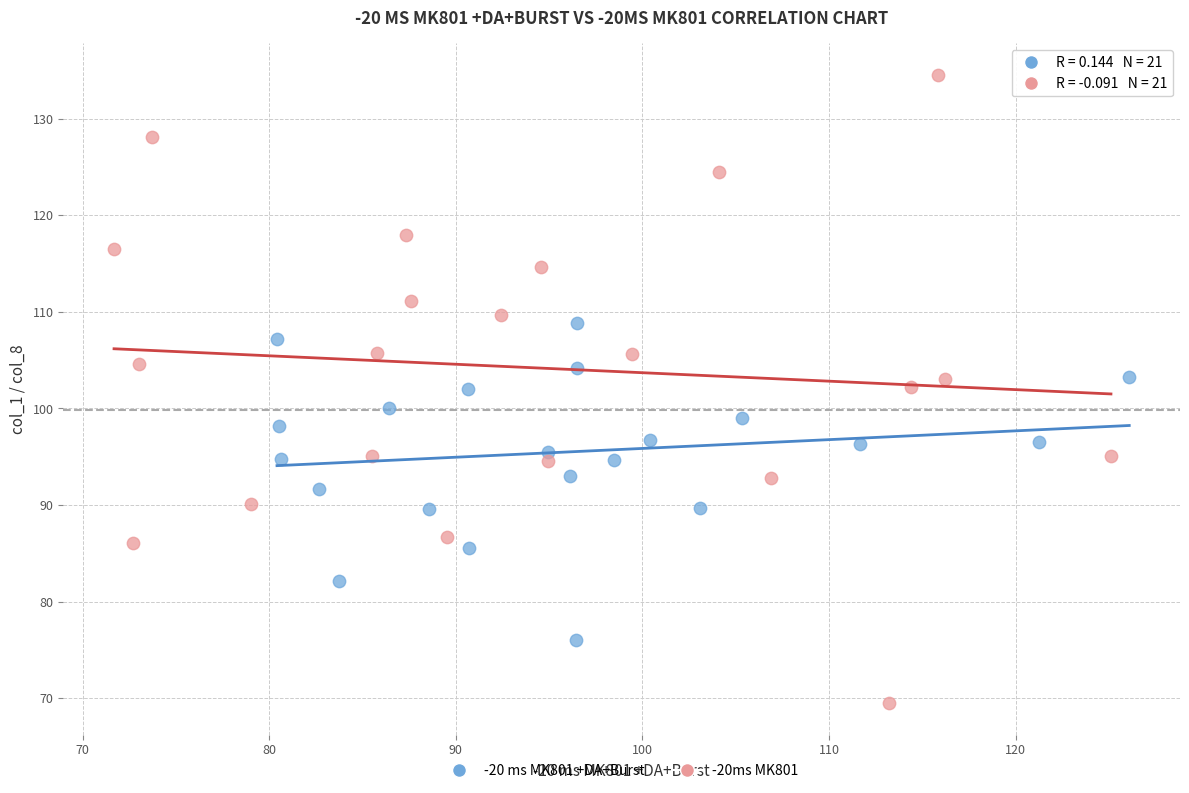

What are all the series names shown in the legend?

-20 ms MK801 +DA+Burst, -20ms MK801